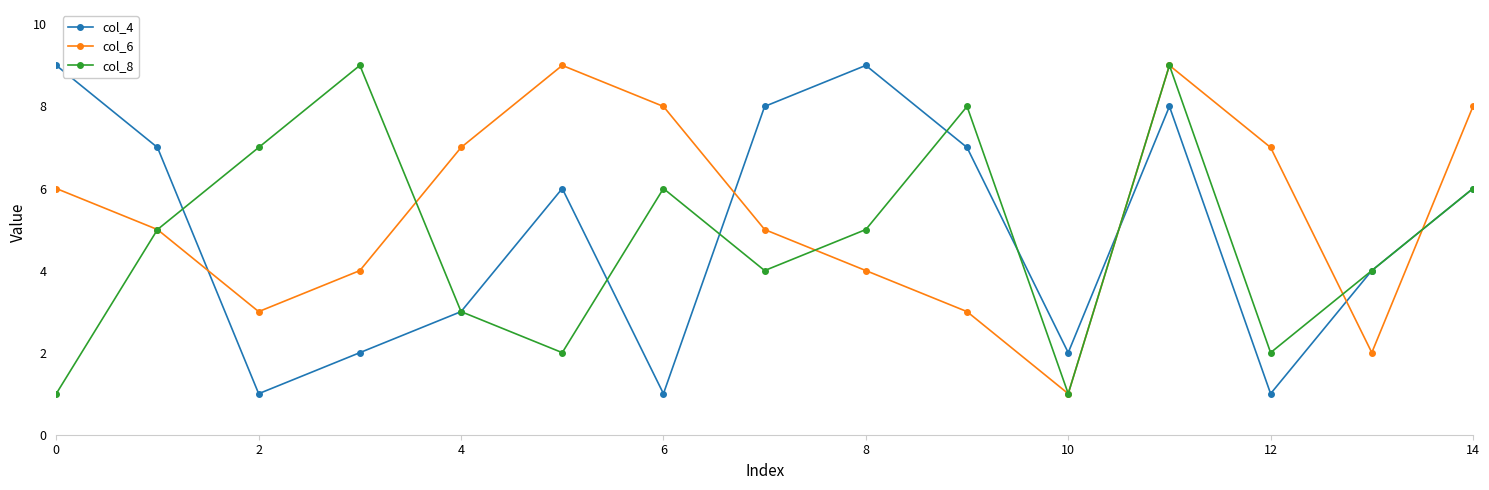

Rank the series by their average value, from highest to lowest.

col_6, col_4, col_8